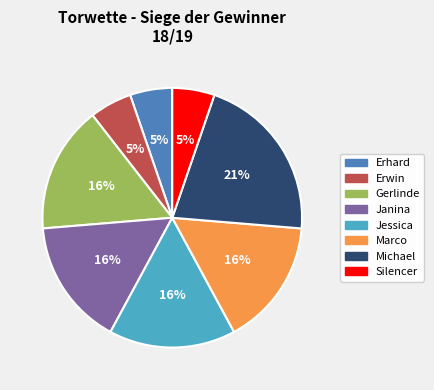

Is the sum of Erhard and Janina greater than half?

No